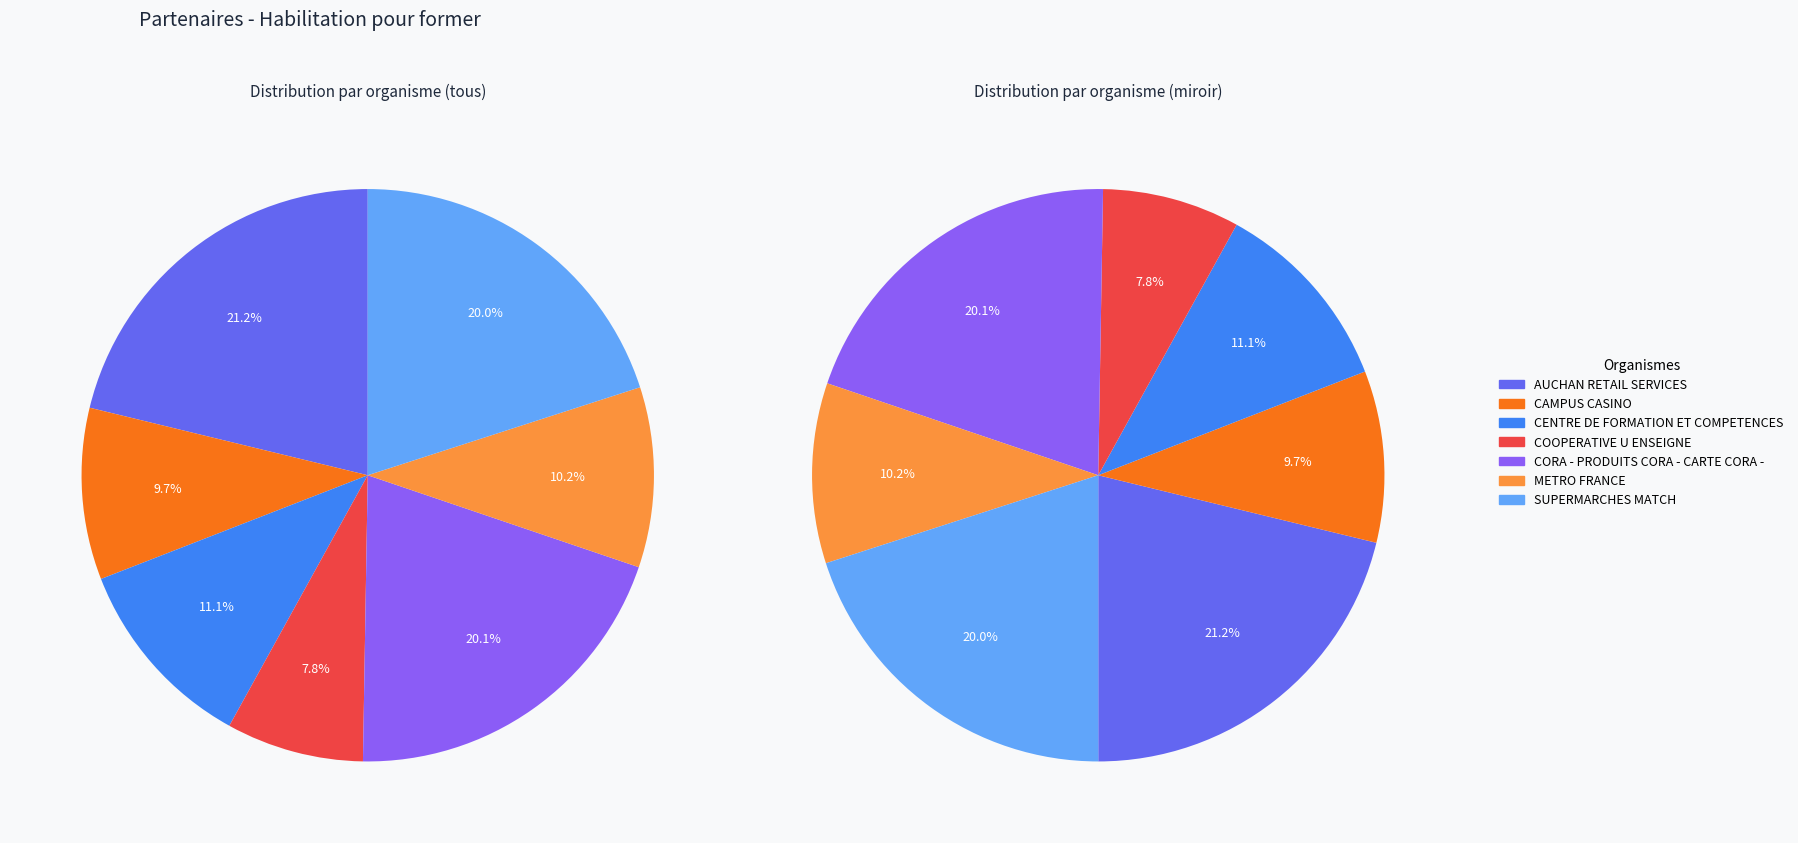

Does any single category account for the majority?

No